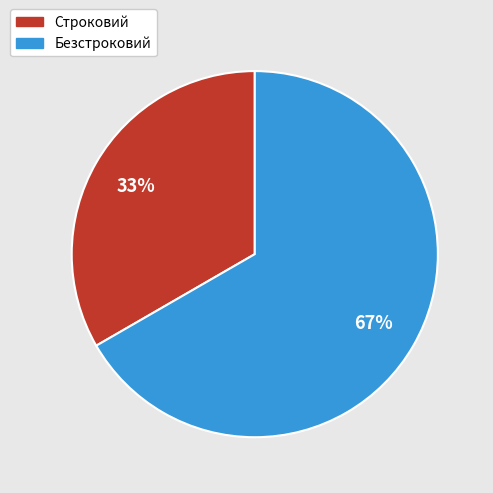

Does any single category account for the majority?

Yes